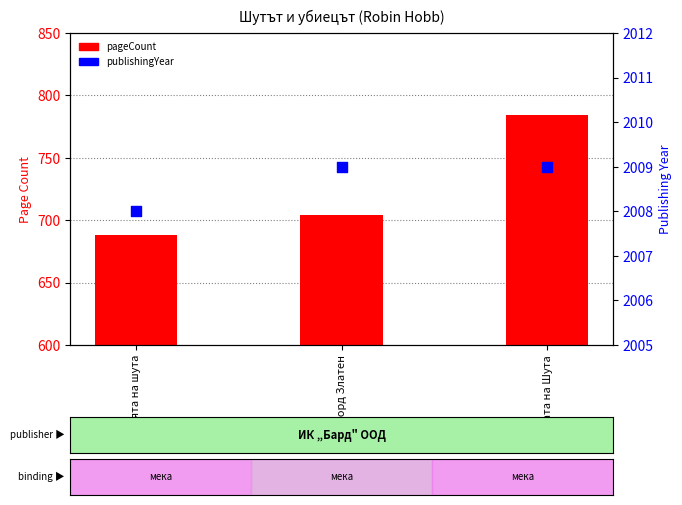

Which series has the largest total across all categories?

publishingYear